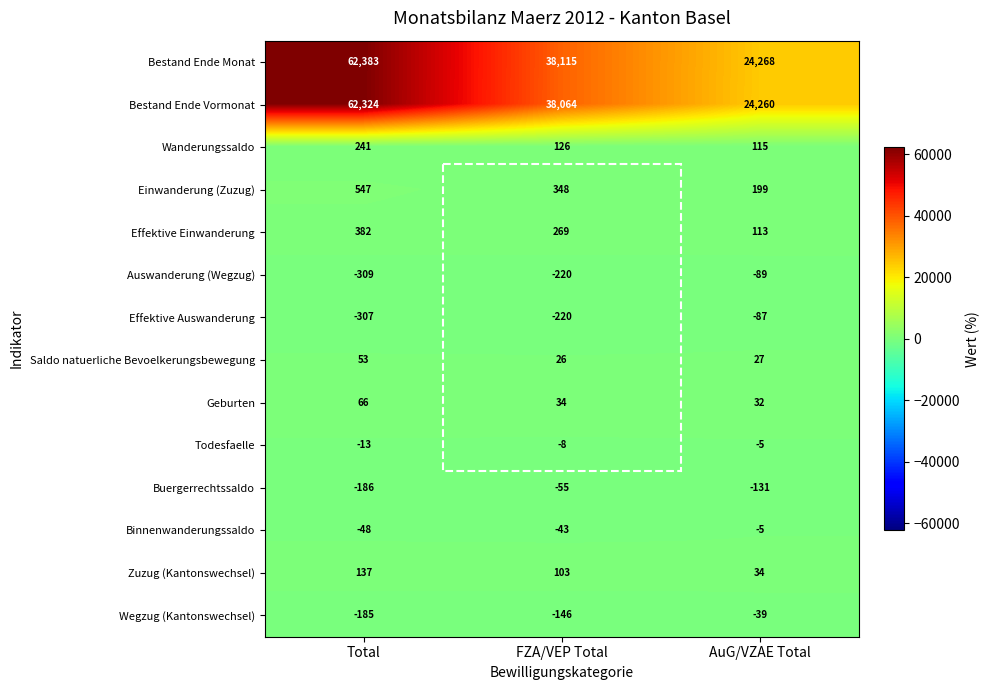

At Total, list the series in order from smallest to largest.

Auswanderung (Wegzug), Effektive Auswanderung, Buergerrechtssaldo, Wegzug (Kantonswechsel), Binnenwanderungssaldo, Todesfaelle, Saldo natuerliche Bevoelkerungsbewegung, Geburten, Zuzug (Kantonswechsel), Wanderungssaldo, Effektive Einwanderung, Einwanderung (Zuzug), Bestand Ende Vormonat, Bestand Ende Monat